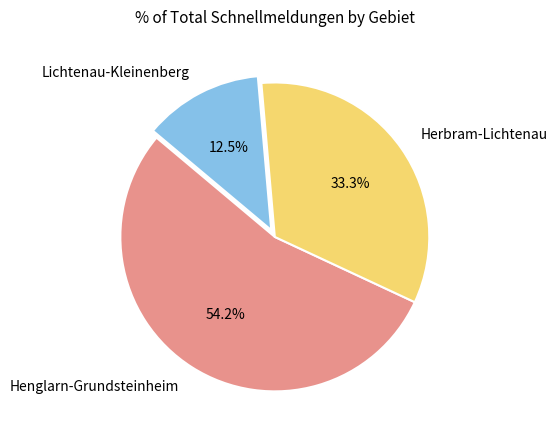

What portion of the pie excludes Lichtenau-Kleinenberg?

87.5%